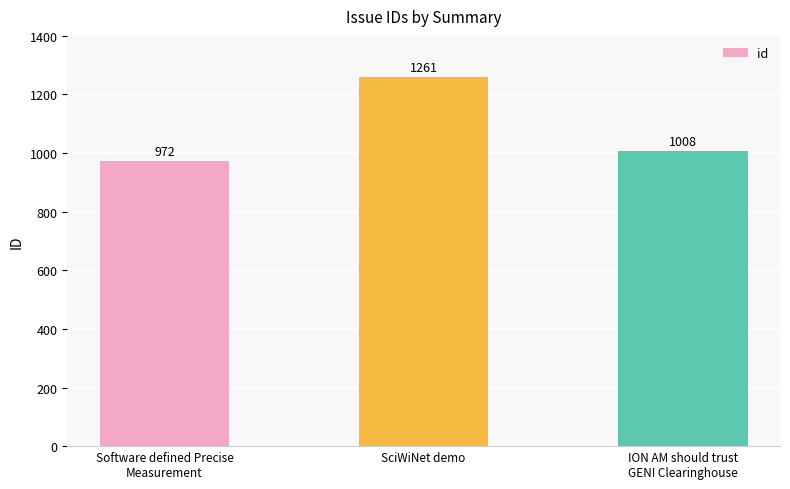

Is it true that the value at Software defined Precise
Measurement is 1455?

False